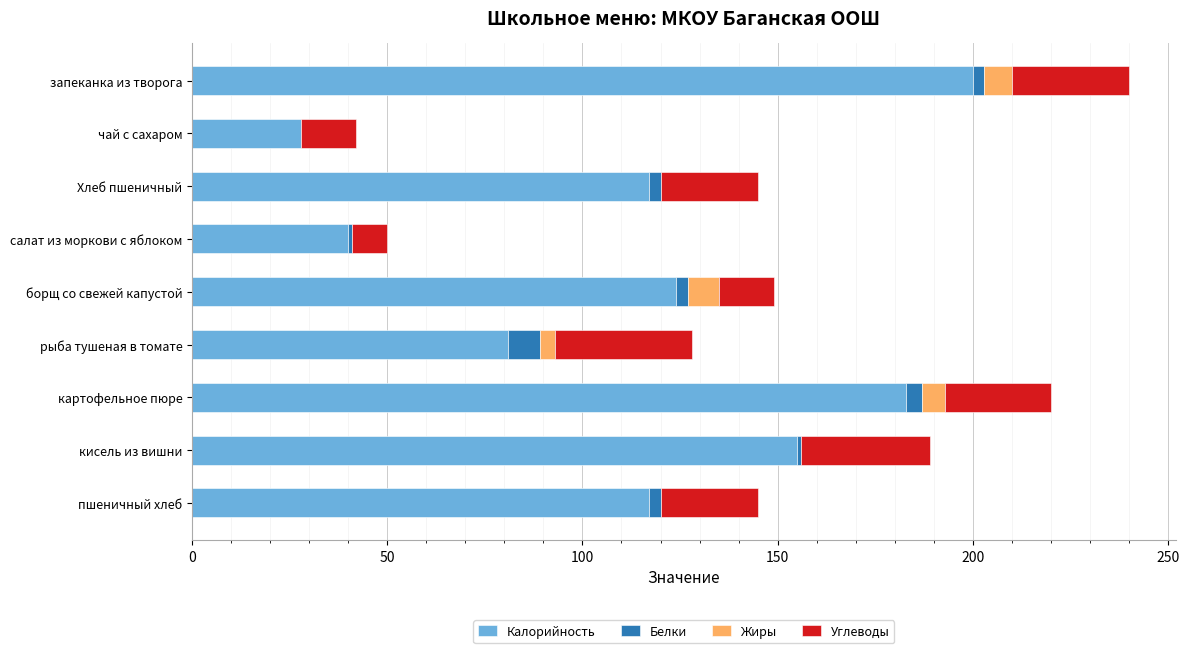

What is the total value across all series at чай с сахаром?

42